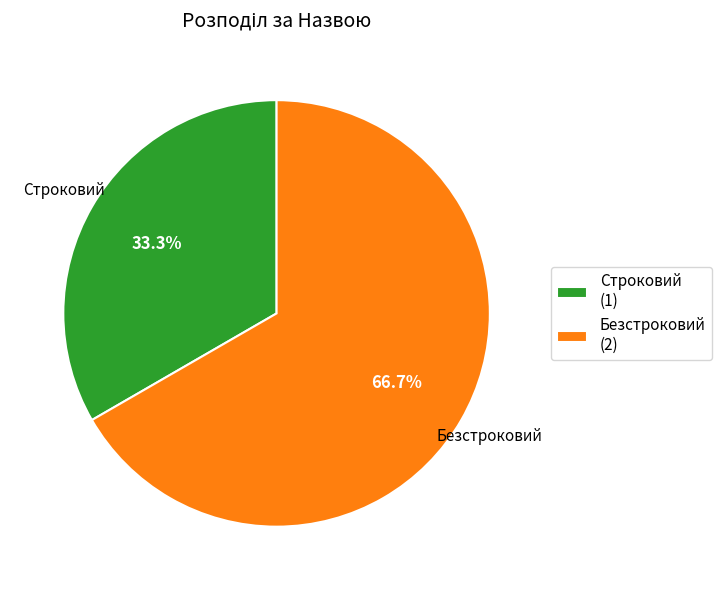

Which slice is the largest?

Безстроковий